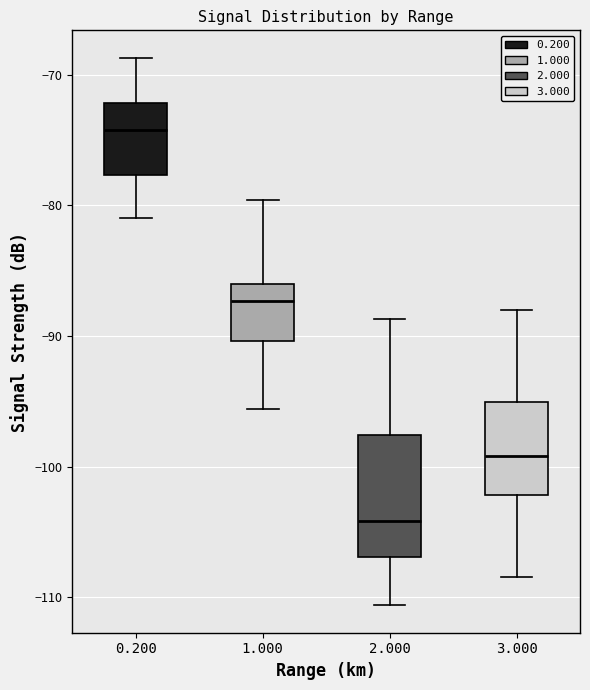

Reading left to right, read every box against the y-axis: the position of its median line, the range the box covers, and the ends of its whiskers. The values are not printed on the chart, so give them approximately, as read against the axis.

0.200: median -74, box -78 to -72, whiskers -81 to -69
1.000: median -87, box -90 to -86, whiskers -96 to -80
2.000: median -104, box -107 to -98, whiskers -111 to -89
3.000: median -99, box -102 to -95, whiskers -108 to -88